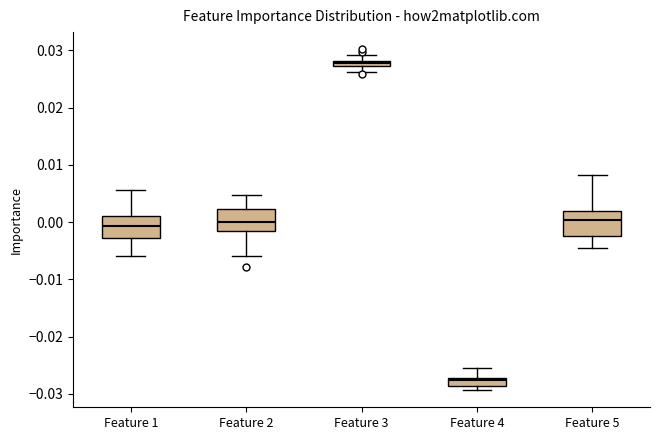

Which box's median line is the highest?

Feature 3